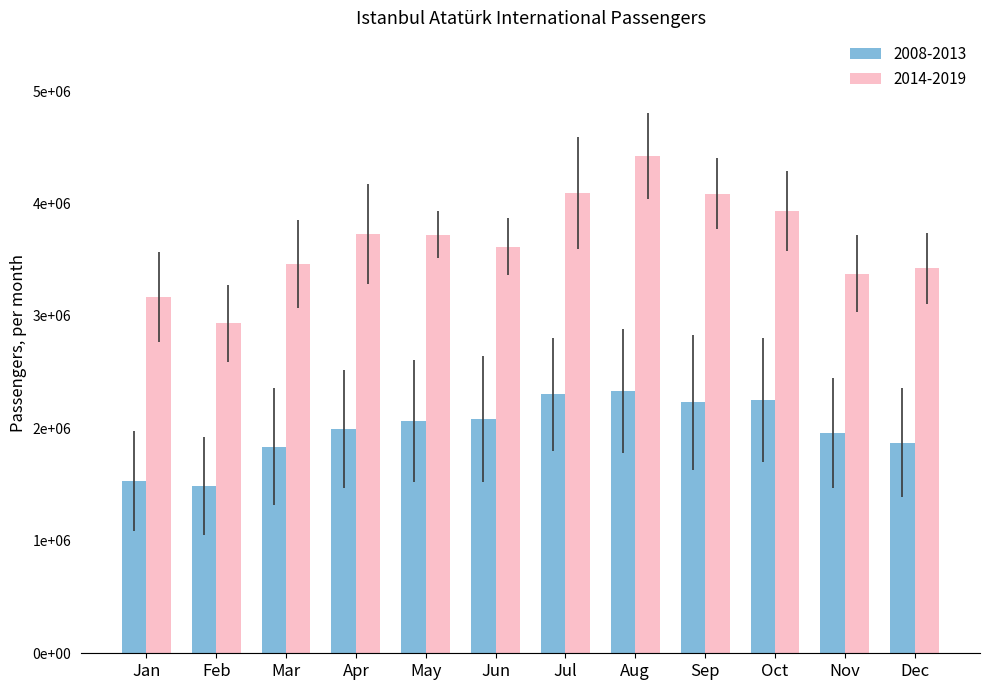

What is the maximum value shown in the chart?

2332185.8